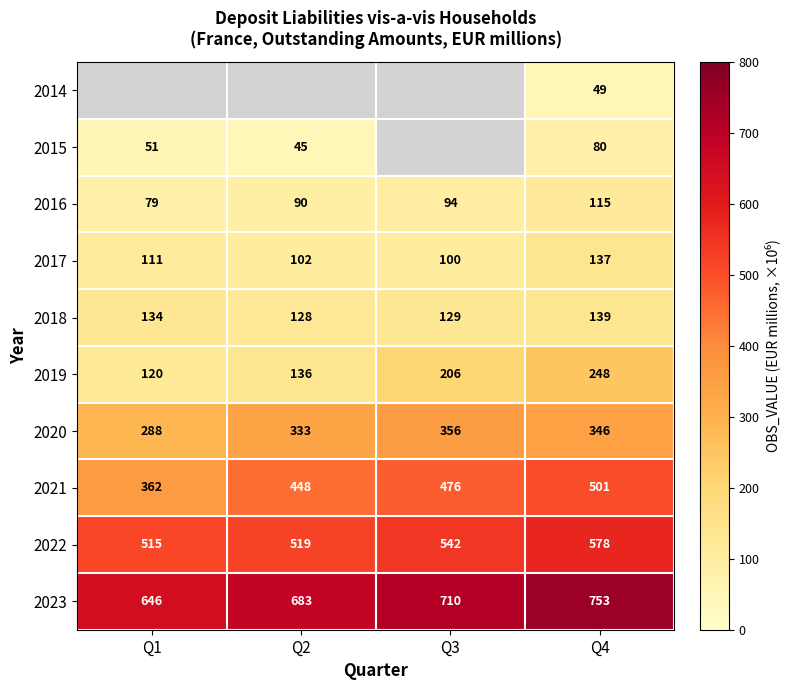

What is the difference between the 2020 values at Q4 and Q2?

13